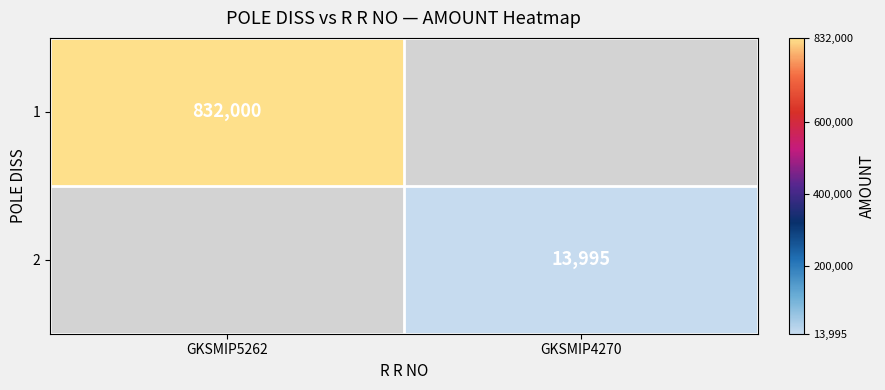

The 1 series shows 832000 at GKSMIP5262. True or false?

True